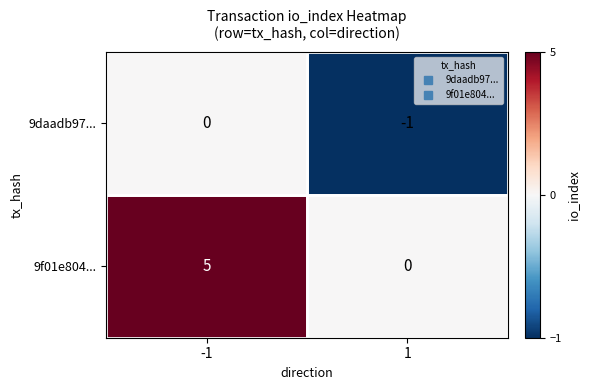

True or false: 9daadb97... has a value of 1 at -1.

False